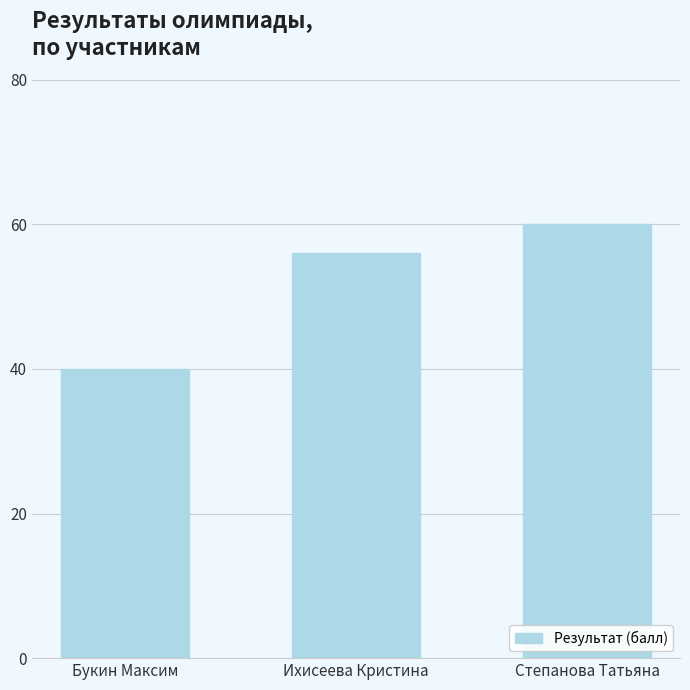

What is the label of the 1st bar from the right?

Степанова Татьяна